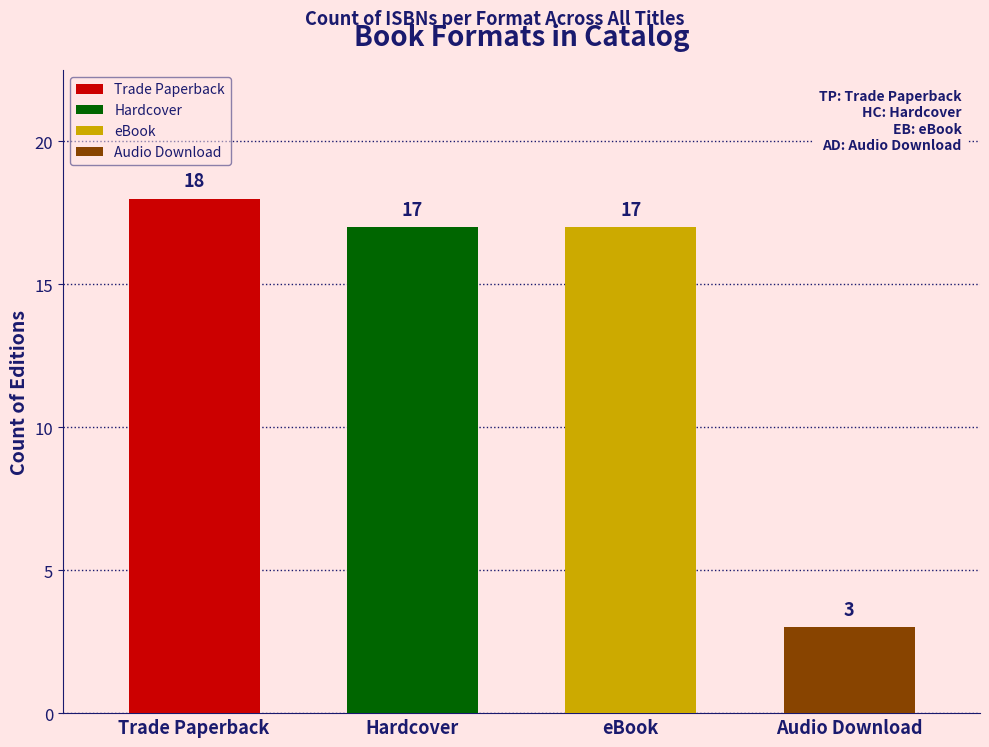

Which category has the lowest value across all series?

Audio Download